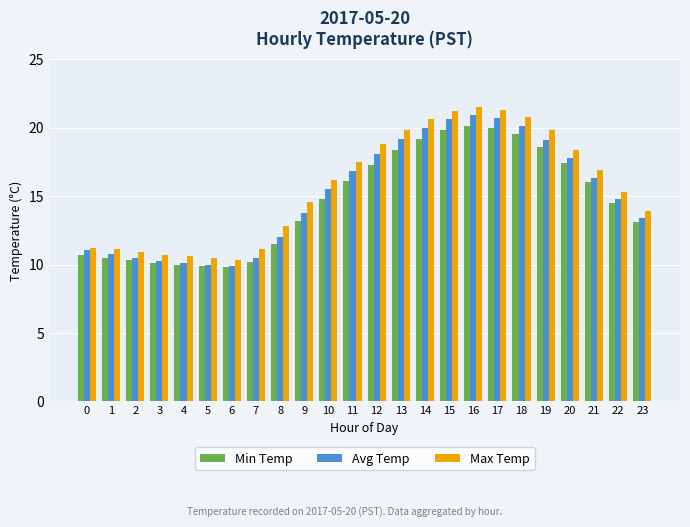

Is the value of Avg Temp at 0 greater than the value of Min Temp at 13?

No